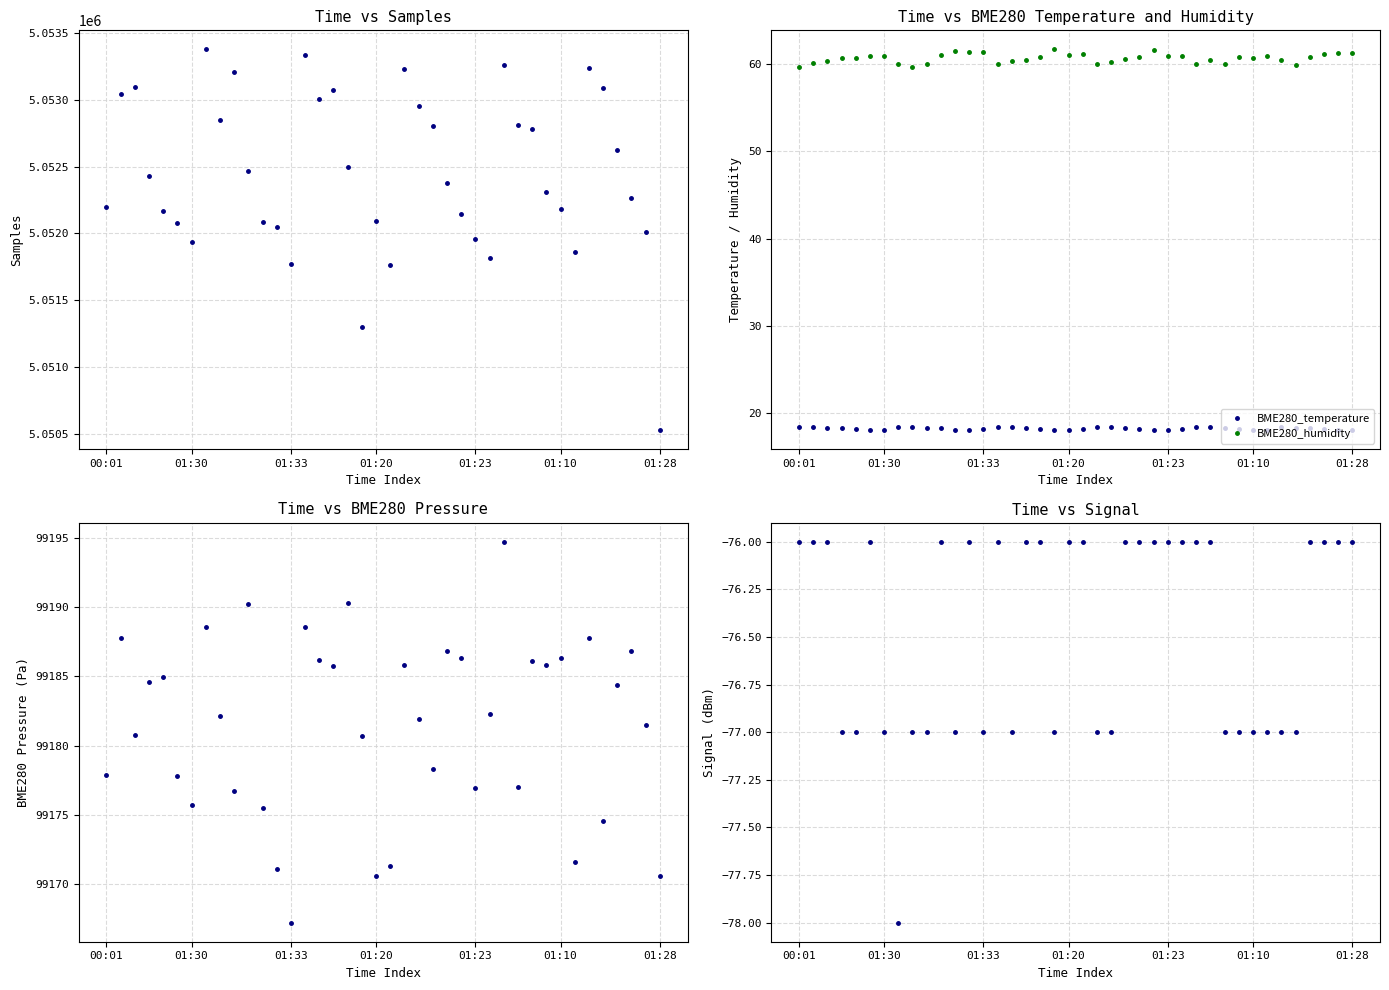

What is the value of the Signal point at the 2nd from the left?

-76.0